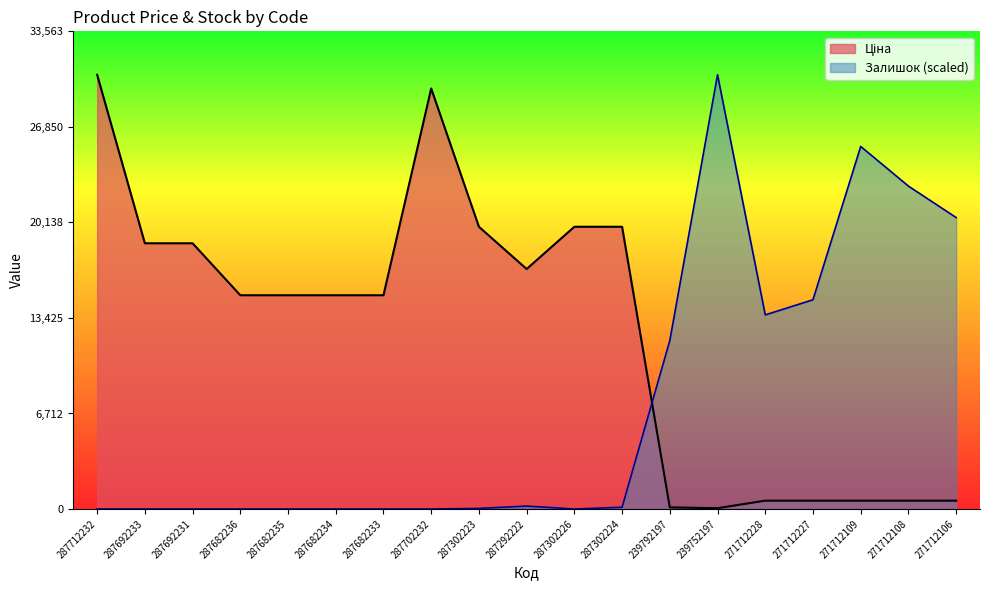

How many data points does each series have?

19